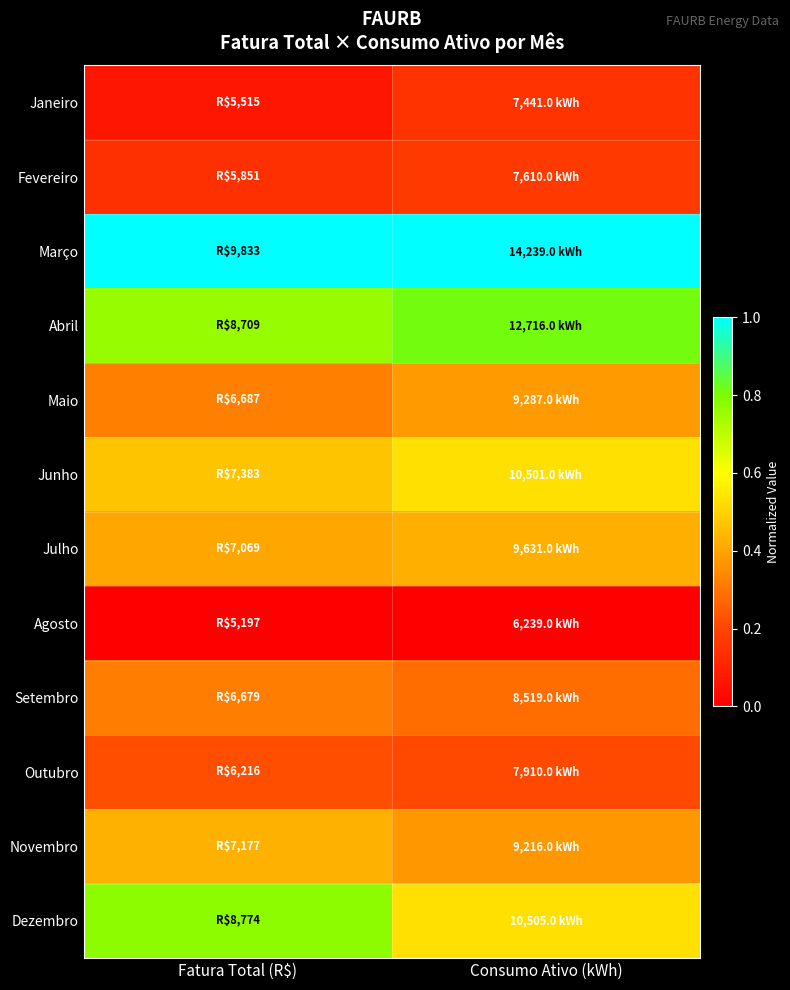

What is the difference between the highest and lowest values at Consumo Ativo (kWh)?

1.0